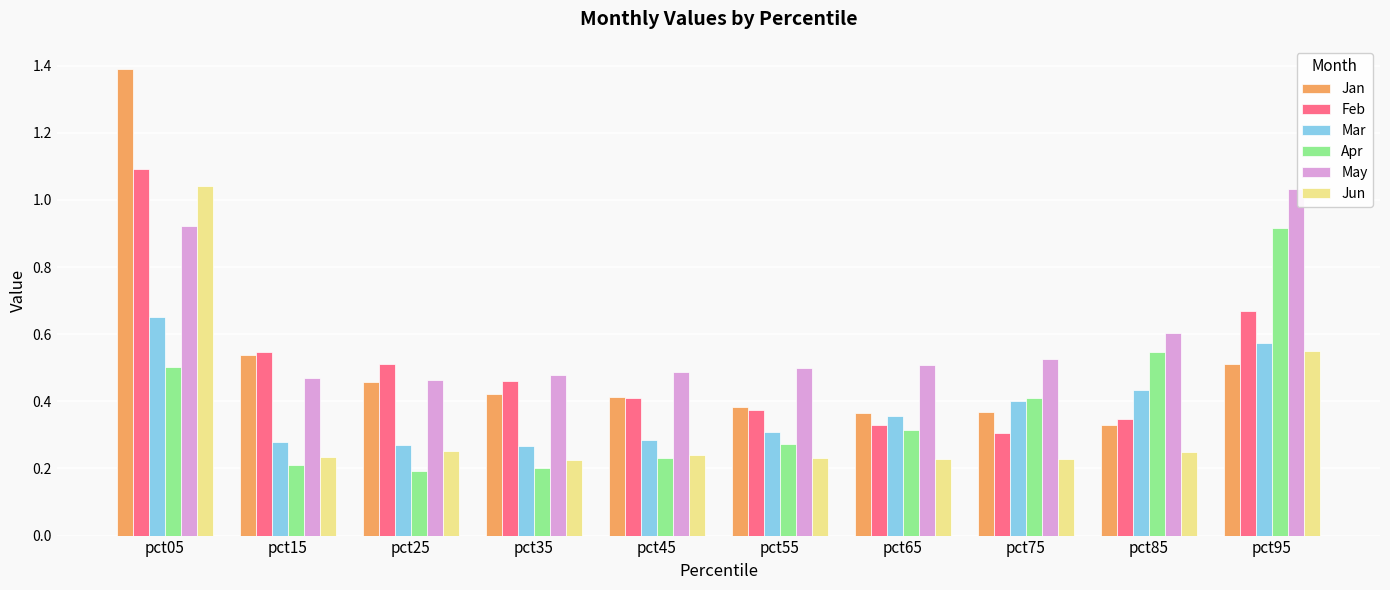

What is the difference between the maximum and minimum values in the Jun series?

0.8